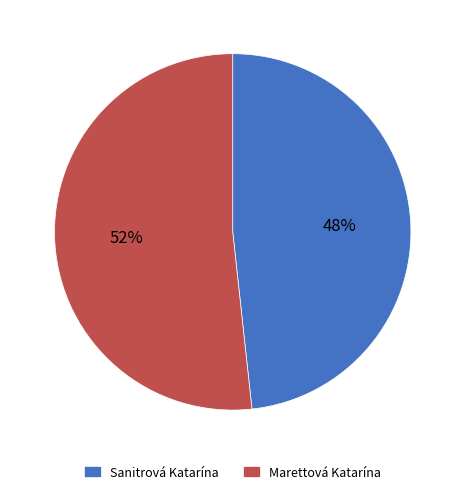

Is it true that Marettová Katarína is 52% of the pie?

True